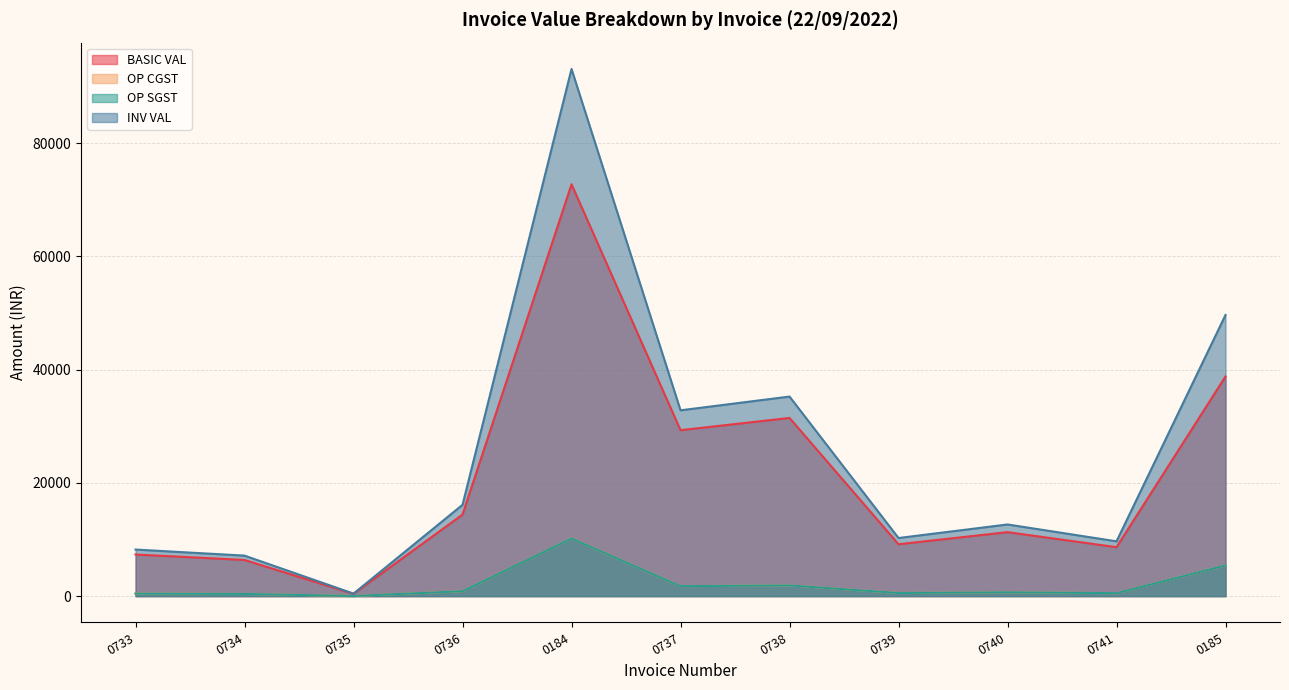

Where is OP CGST nearest to the value 5104?

0185